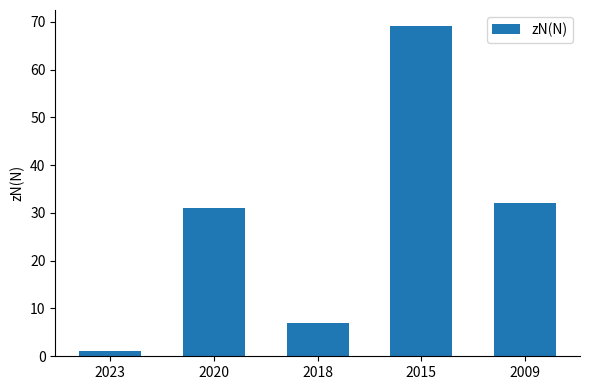

List the labels in order of value, smallest first.

2023, 2018, 2020, 2009, 2015